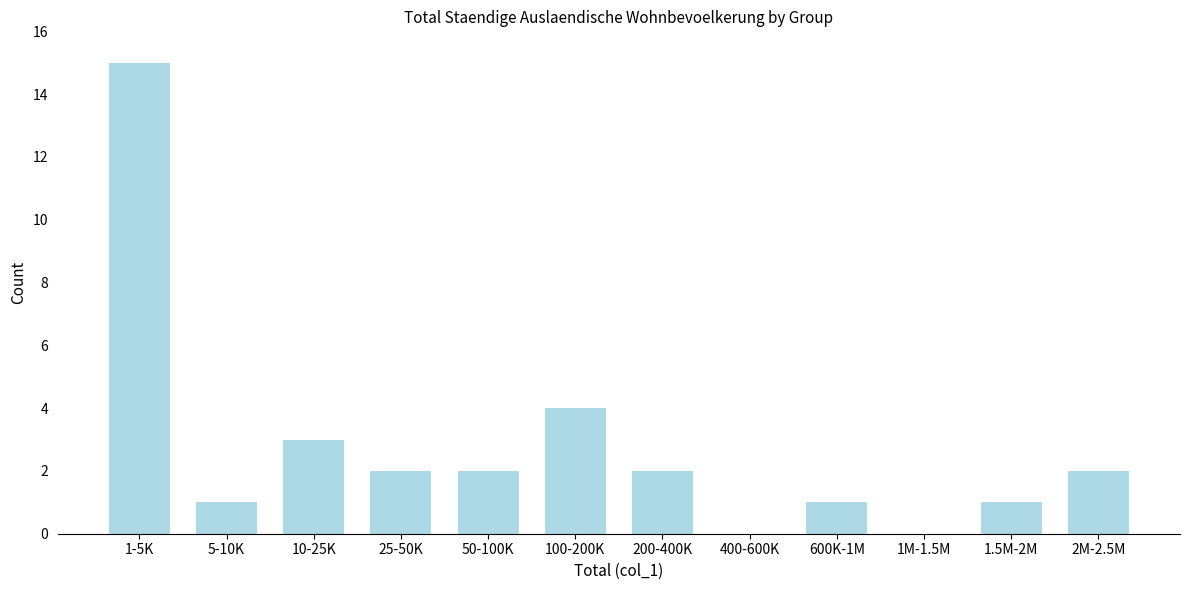

Reading left to right, list all the values displayed in this chart.

1-5K=15	5-10K=1	10-25K=3	25-50K=2	50-100K=2	100-200K=4	200-400K=2	400-600K=0	600K-1M=1	1M-1.5M=0	1.5M-2M=1	2M-2.5M=2